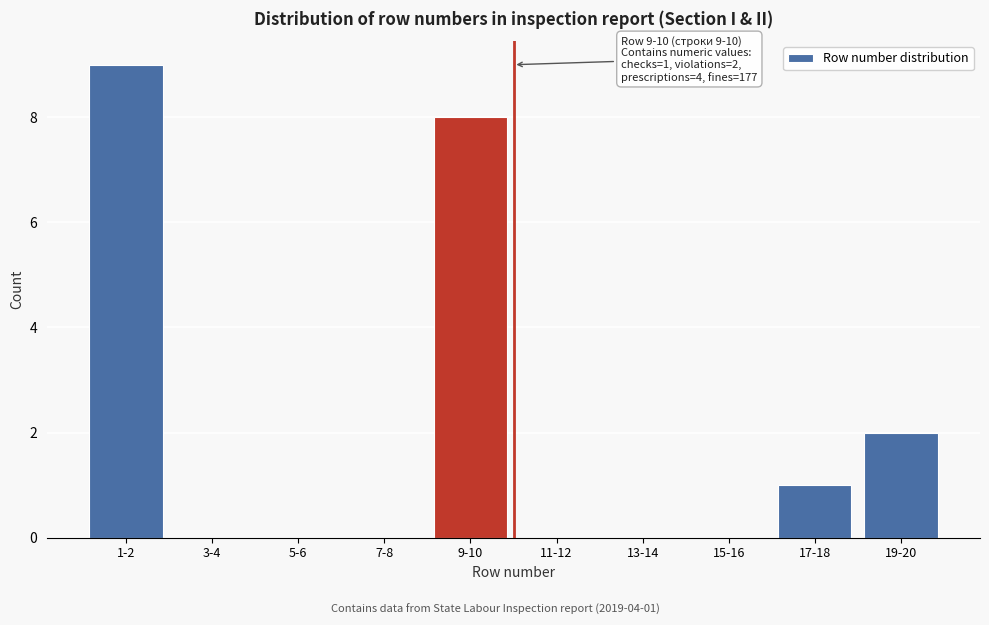

Reading right to left, extract all data points from this chart.

19-20=2	17-18=1	15-16=0	13-14=0	11-12=0	9-10=8	7-8=0	5-6=0	3-4=0	1-2=9